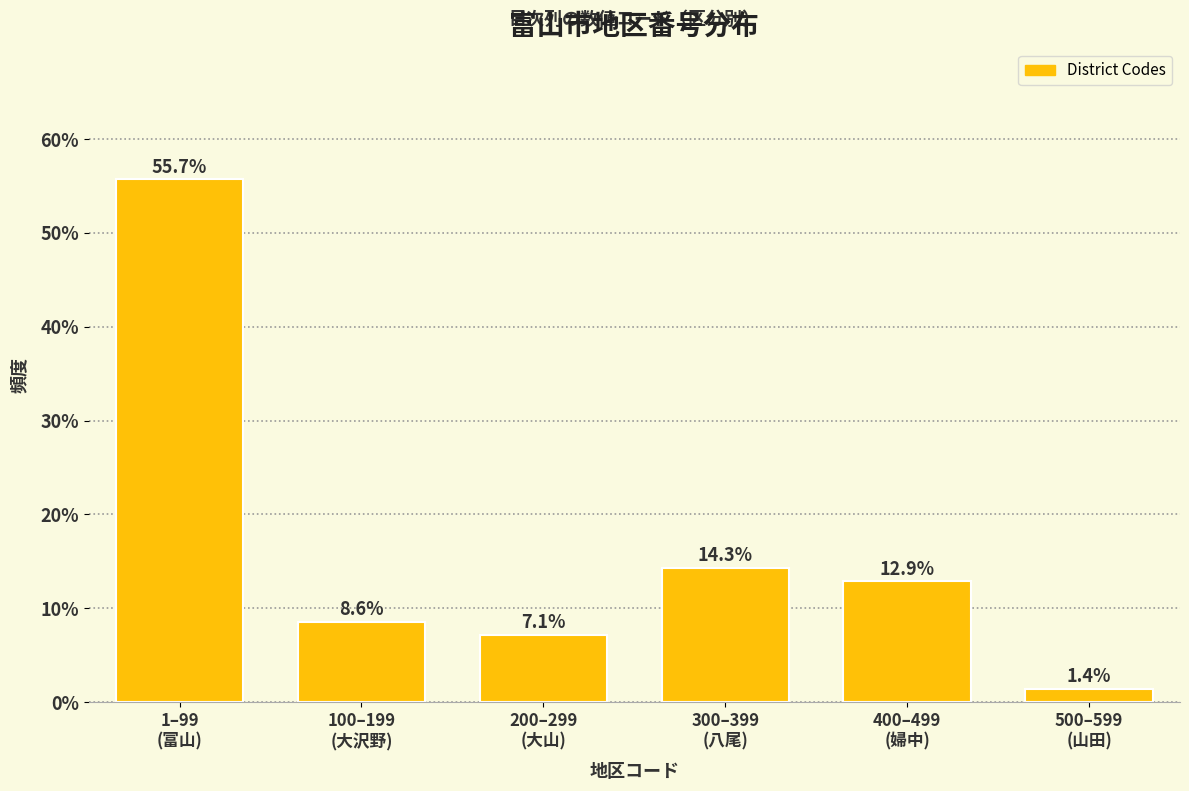

Reading right to left, list all the values displayed in this chart.

1.4	12.9	14.3	7.1	8.6	55.7